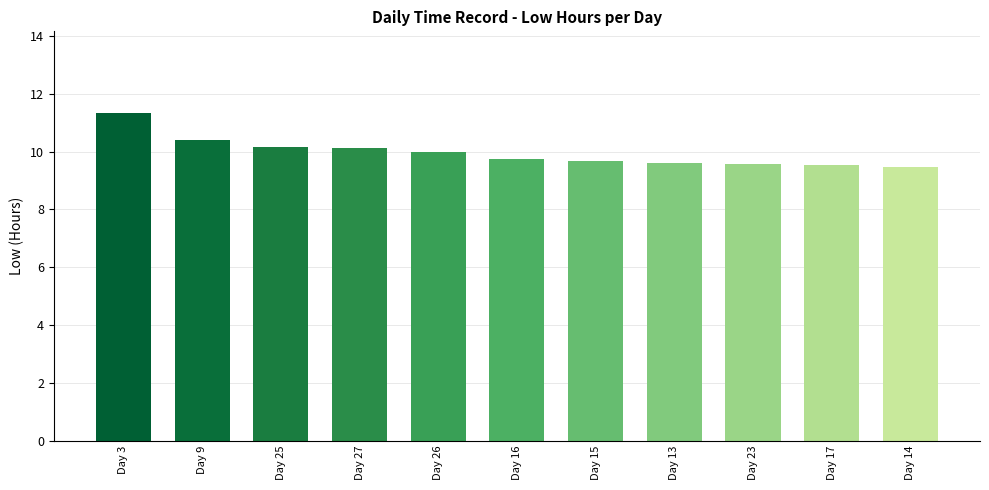

What is the ratio of the value at Day 17 to the value at Day 23?

1.0